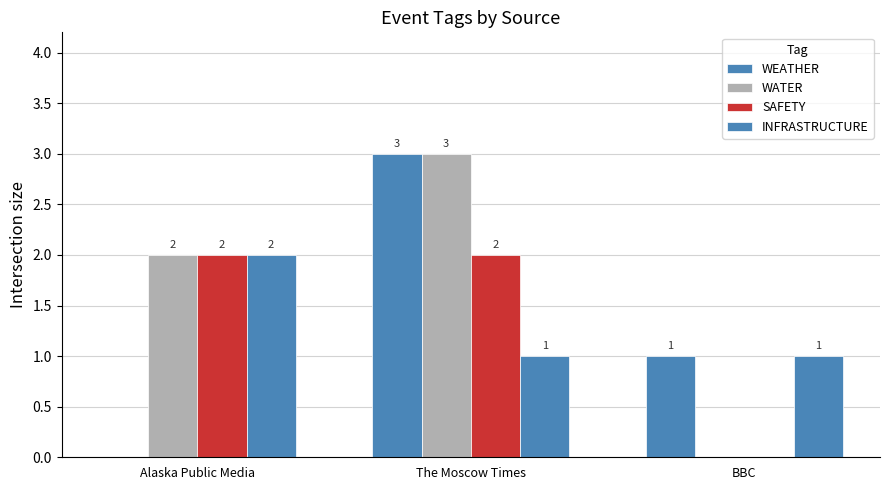

Is the value of WEATHER at The Moscow Times greater than the value of SAFETY at The Moscow Times?

Yes